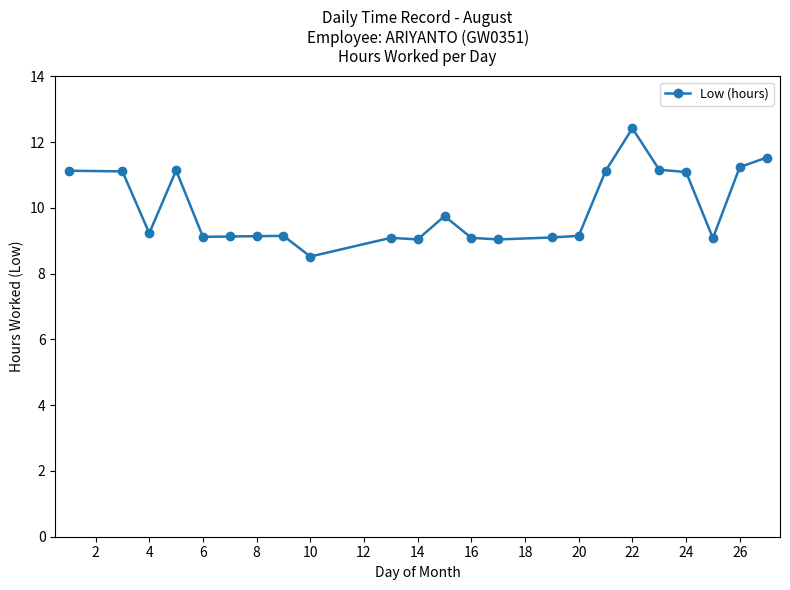

True or false: the data has more than 1 interior local peaks.

True